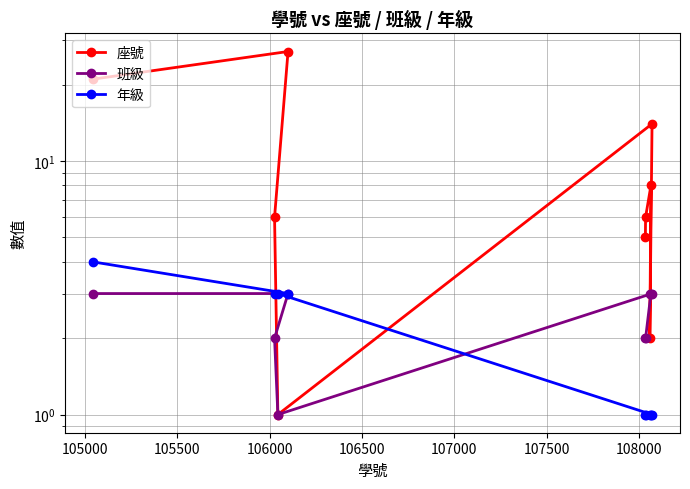

What is the difference between the maximum and second lowest values in the 年級 series?

3